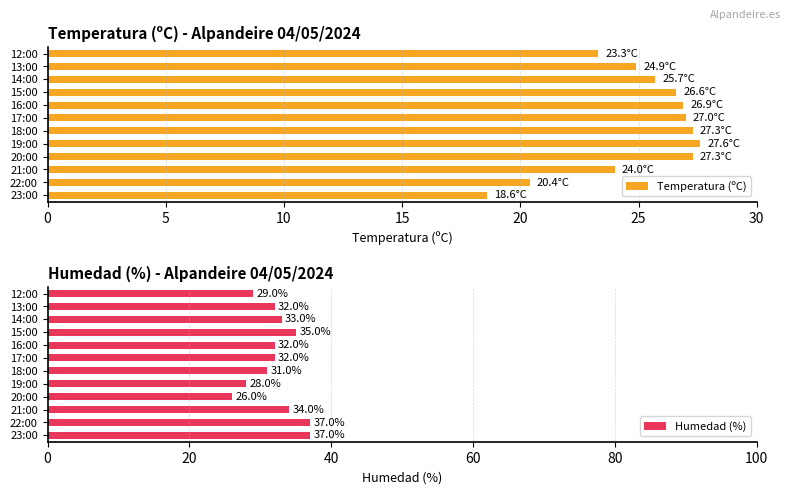

What is the sum of all Temperatura (ºC) values?

299.6